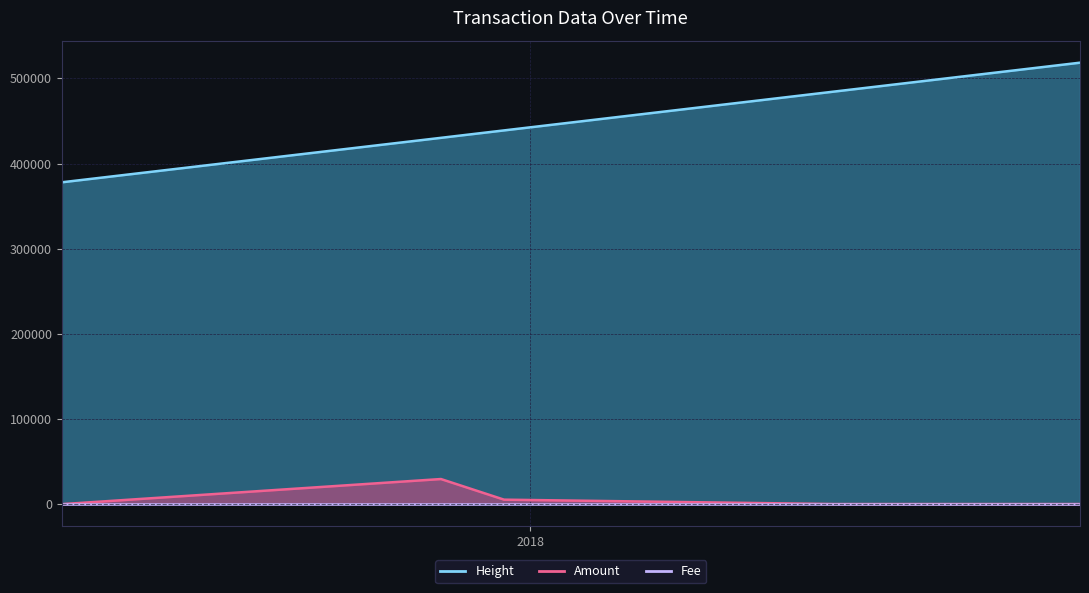

At which category is the sum across all series the highest?

2018-08-01 13:08:40